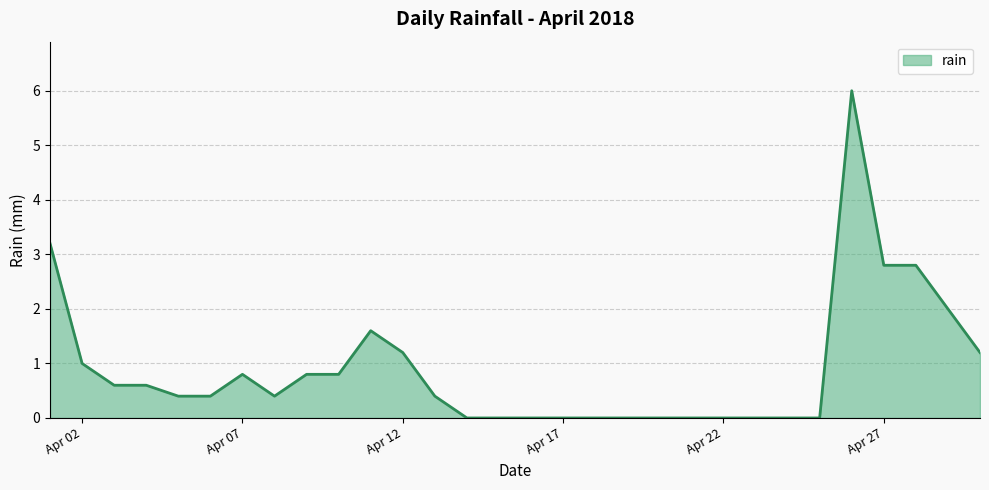

What is the difference between the maximum and minimum values?

6.0